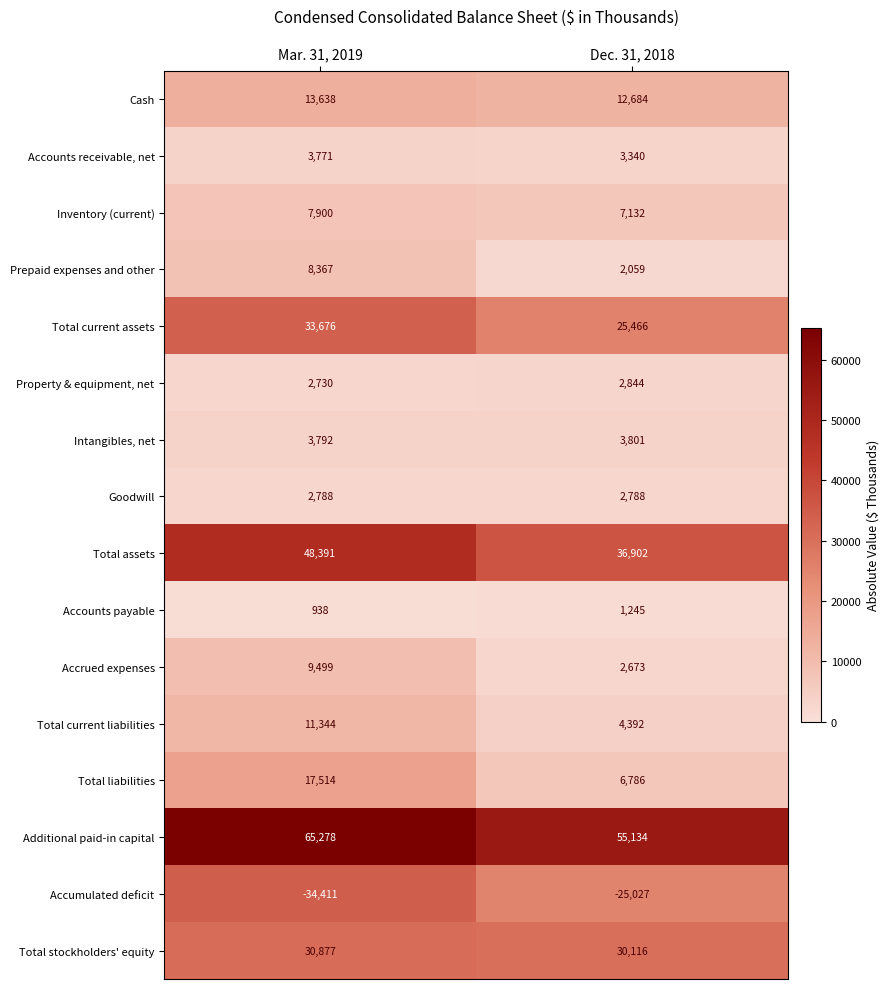

What is the greatest value displayed?

65278